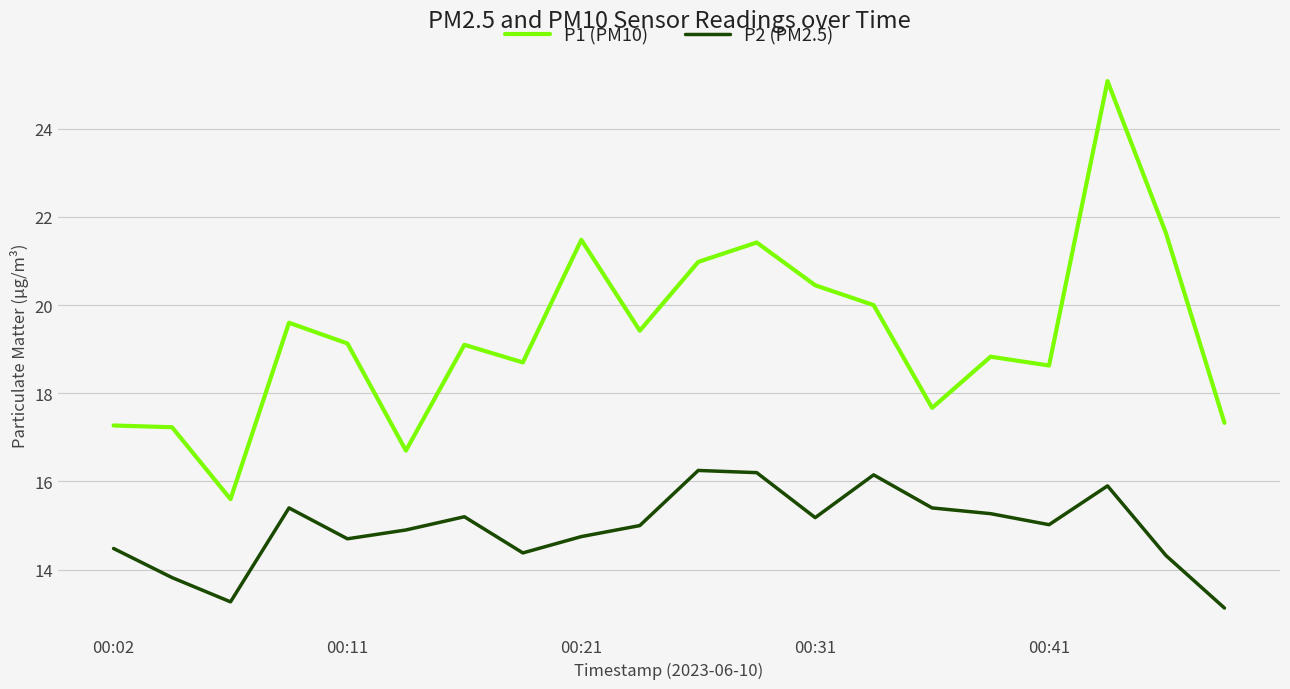

In P1 (PM10), how many points are higher than both neighbors (excluding endpoints)?

6